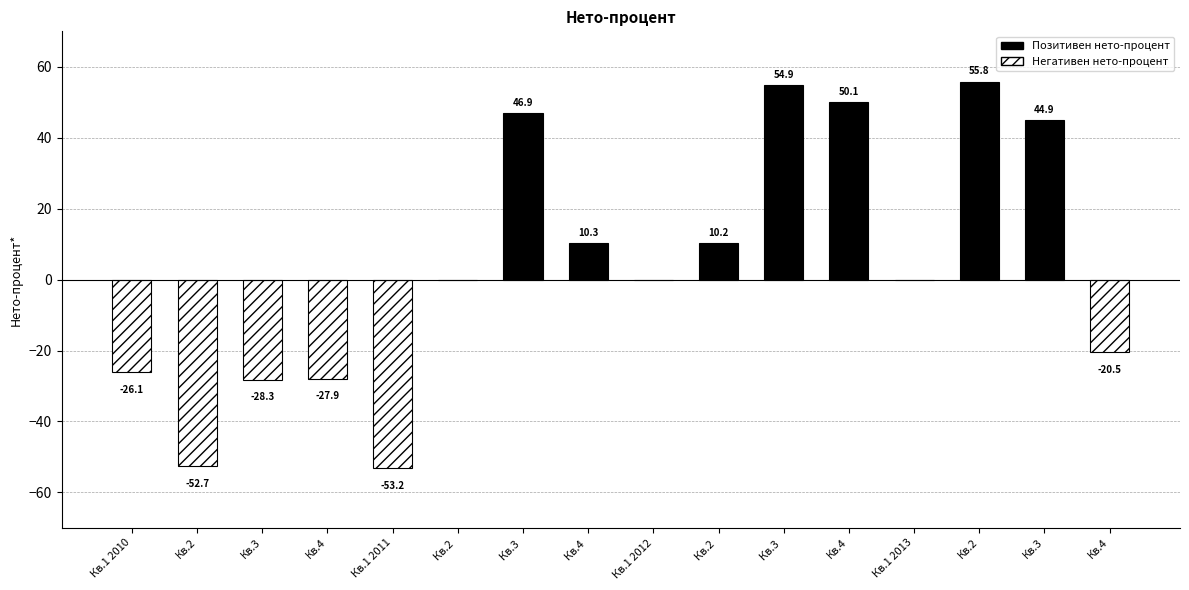

Which label corresponds to the largest value in the chart?

Кв.2